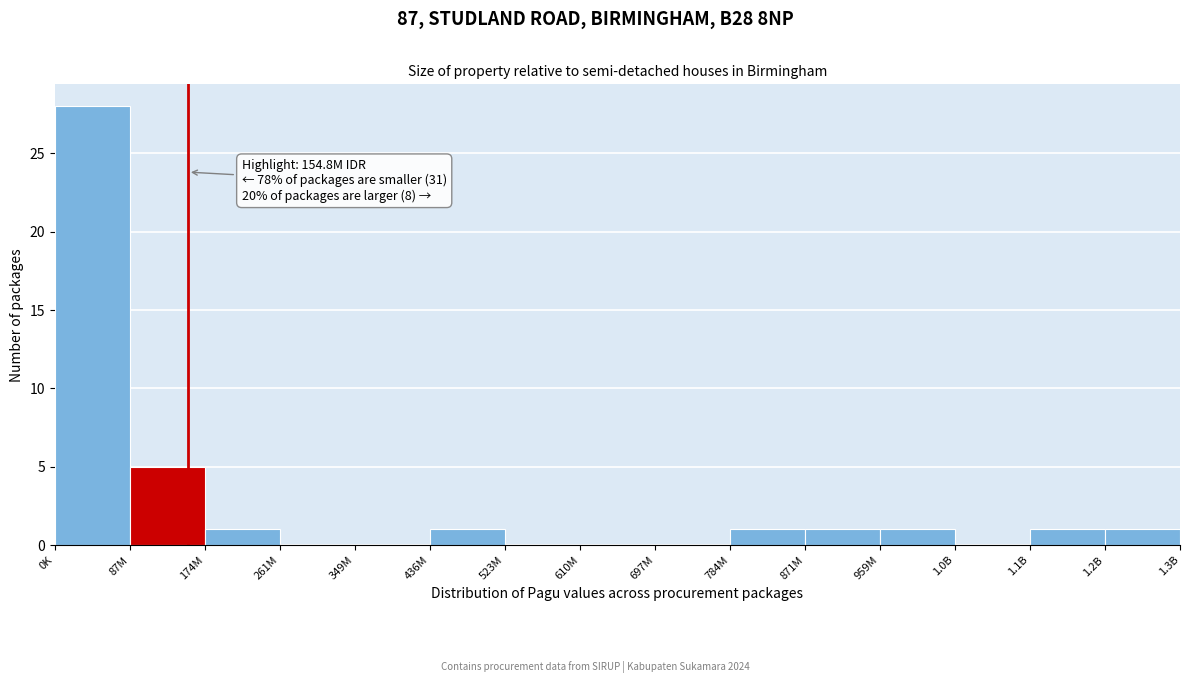

Reading right to left, list all the values displayed in this chart.

1.2B=1	1.1B=1	1.0B=0	959M=1	871M=1	784M=1	697M=0	610M=0	523M=0	436M=1	349M=0	261M=0	174M=1	87M=5	0K=28